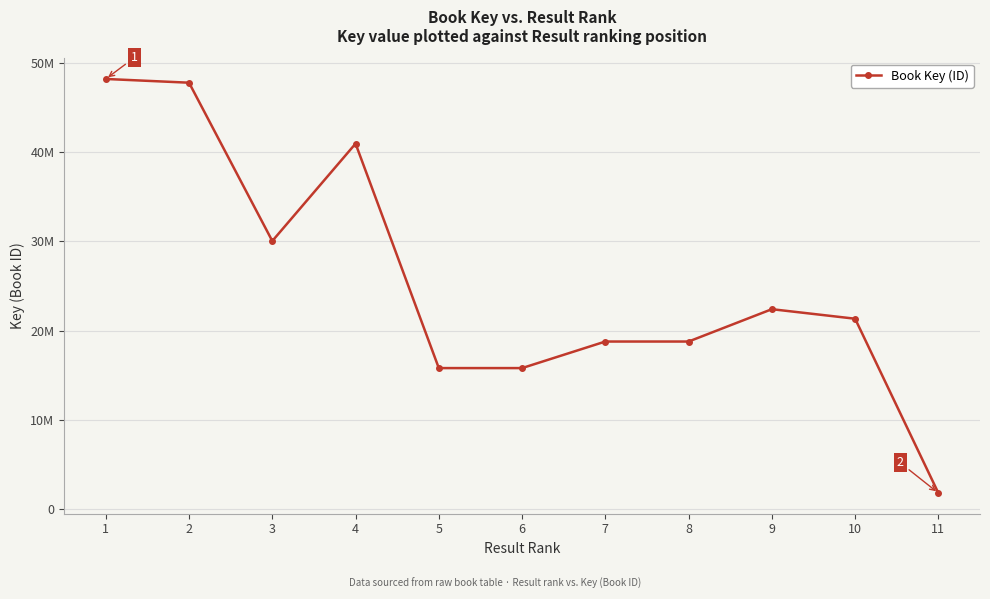

At which category does the chart reach its peak across all series?

1